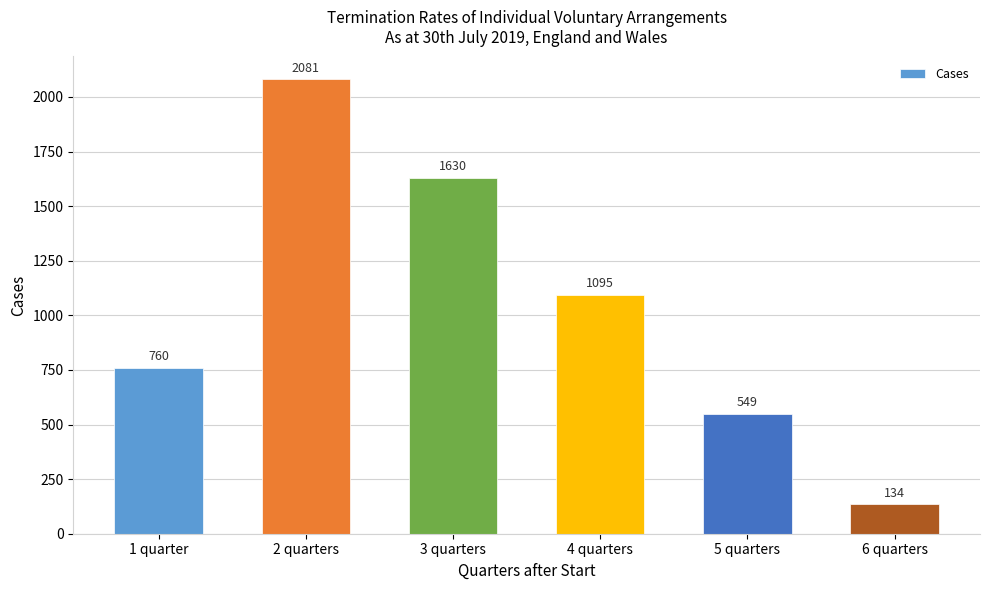

What is the value of the 2nd bar from the left?

2081